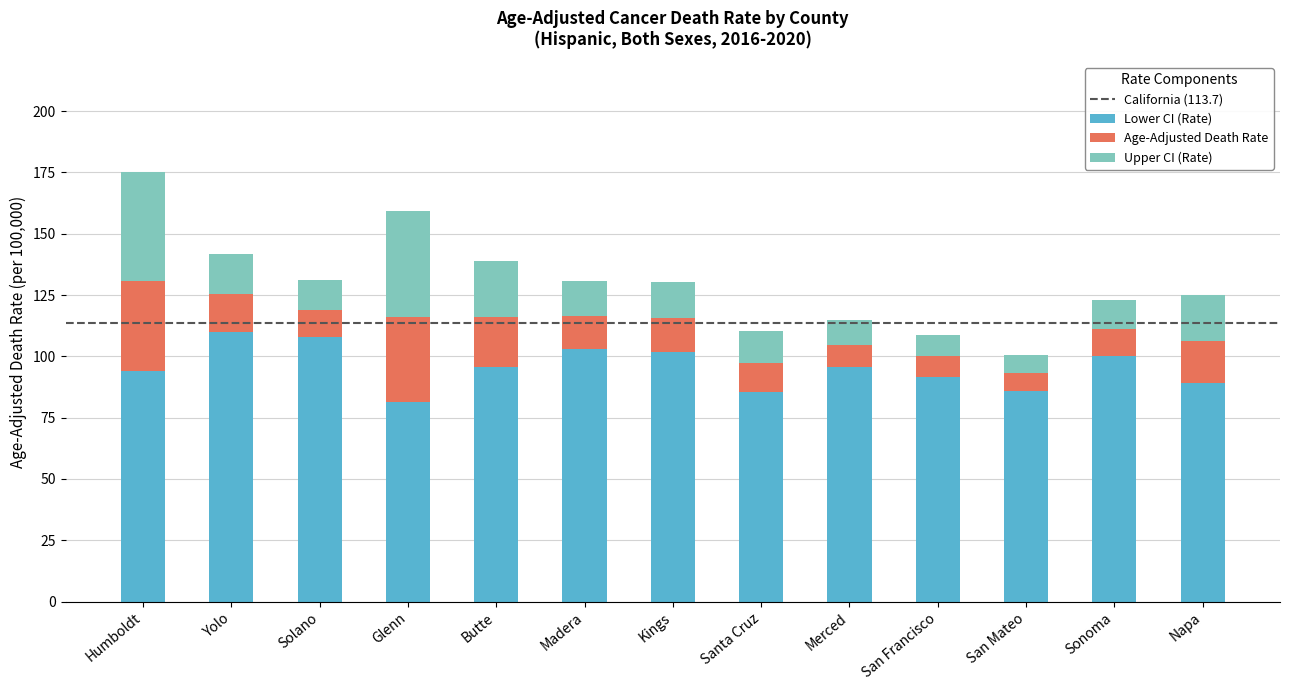

True or false: Lower CI (Rate) has a value of 20.4 at San Mateo.

False